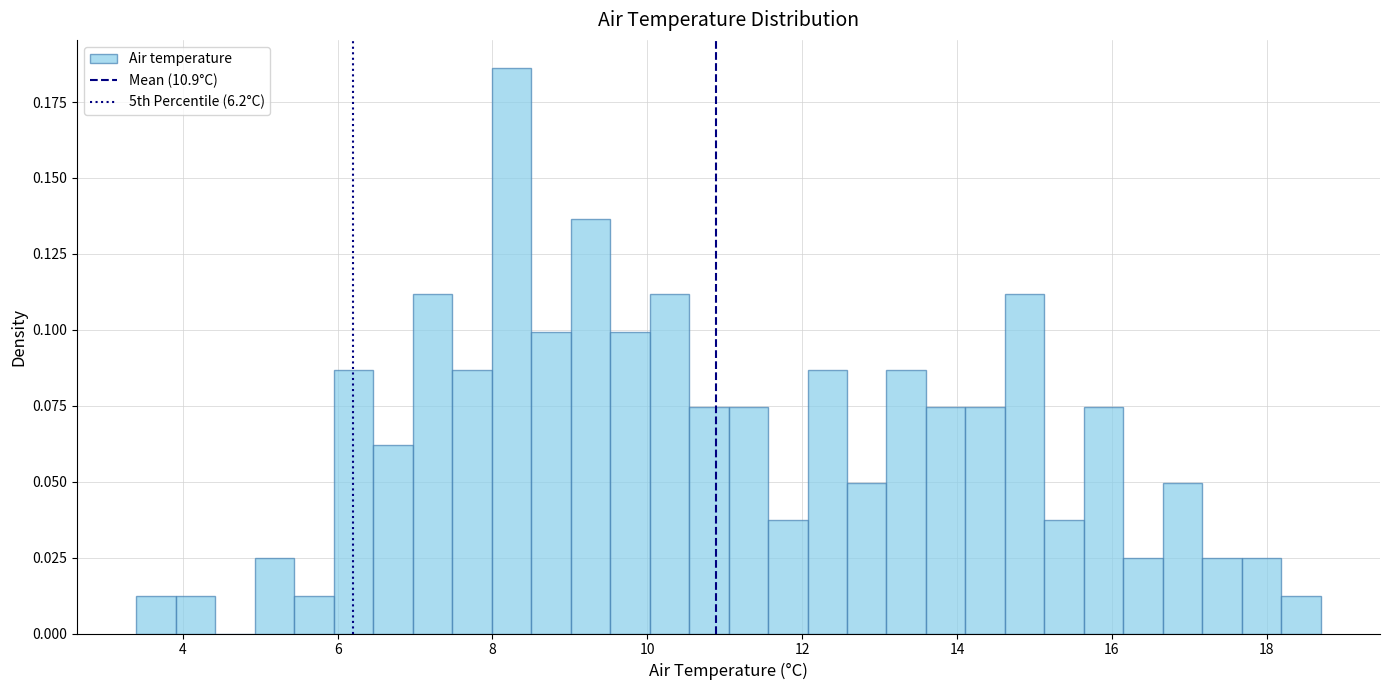

Around what value on the x-axis is the tallest bar? Give the approximate position of its centre, as read against the axis.

8.2